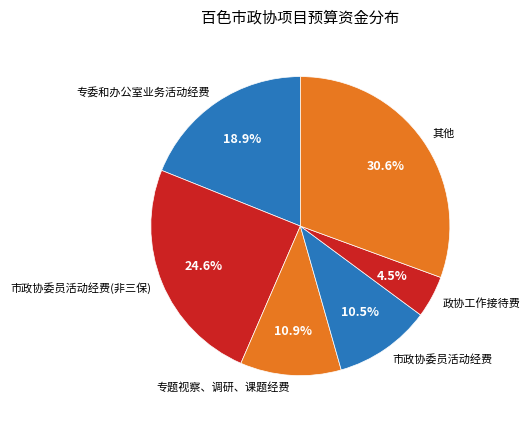

What percentage do 市政协委员活动经费 and 专委和办公室业务活动经费 together represent?

29.4%